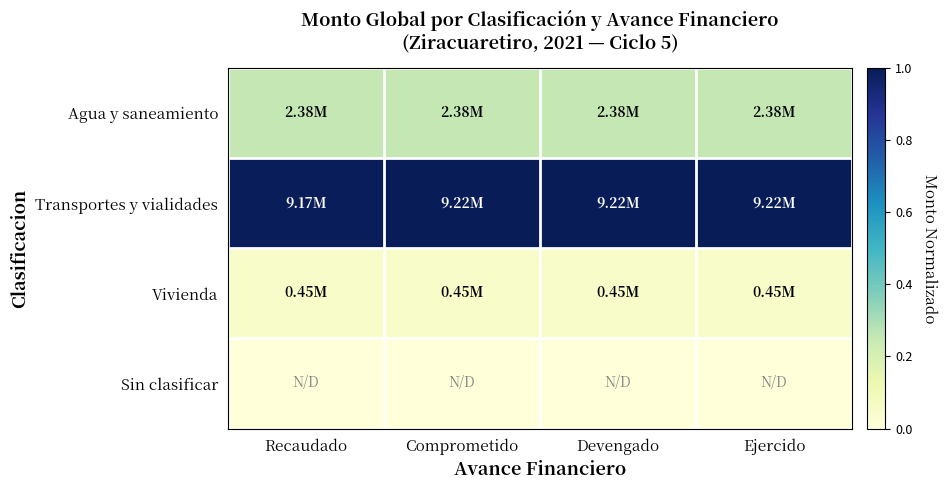

Count the number of data series in this chart.

4